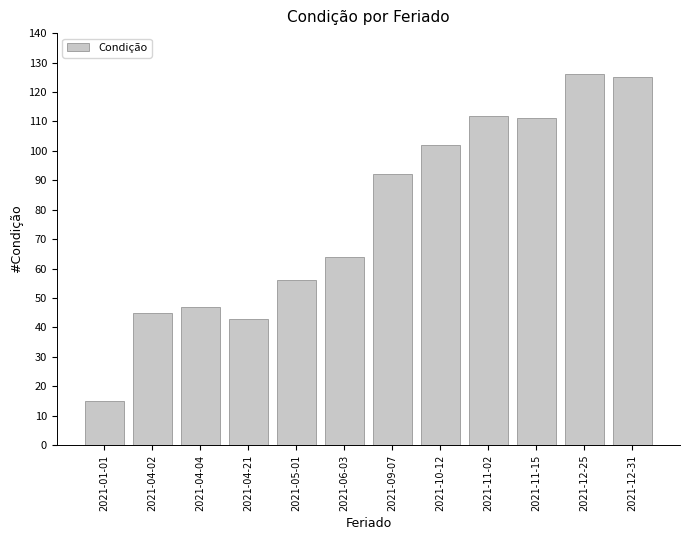

What is the difference between the maximum and minimum values?

111